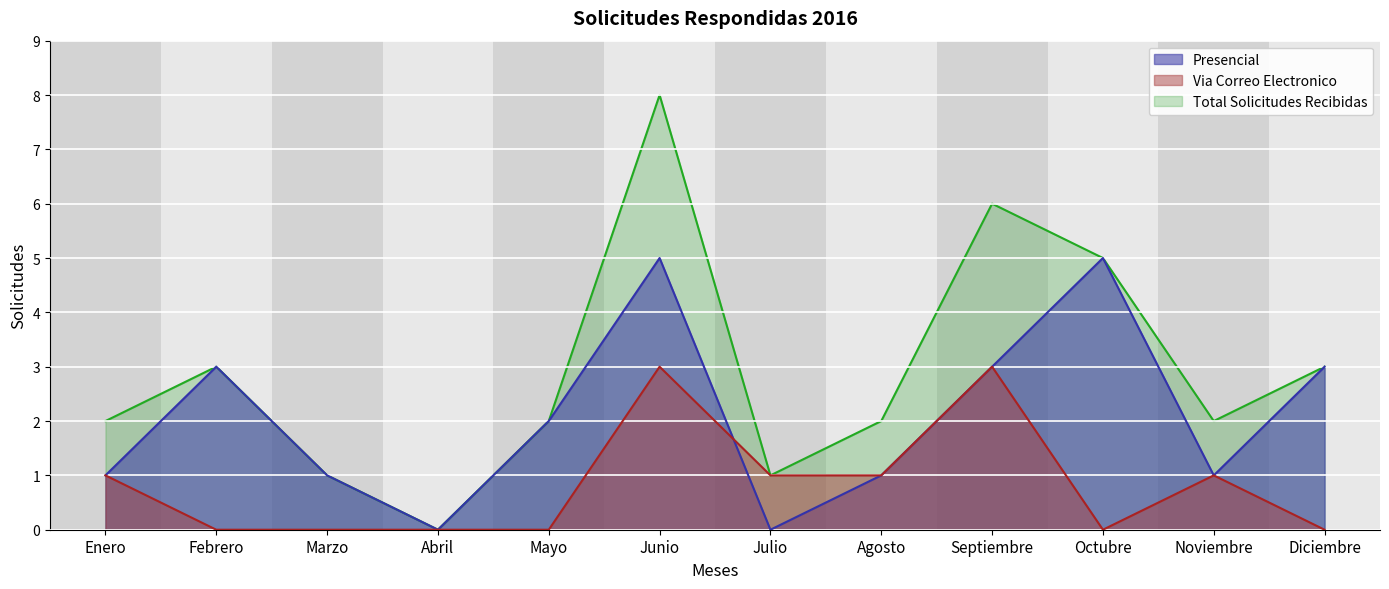

True or false: Via Correo Electronico has more than 1 points higher than both neighbors.

True